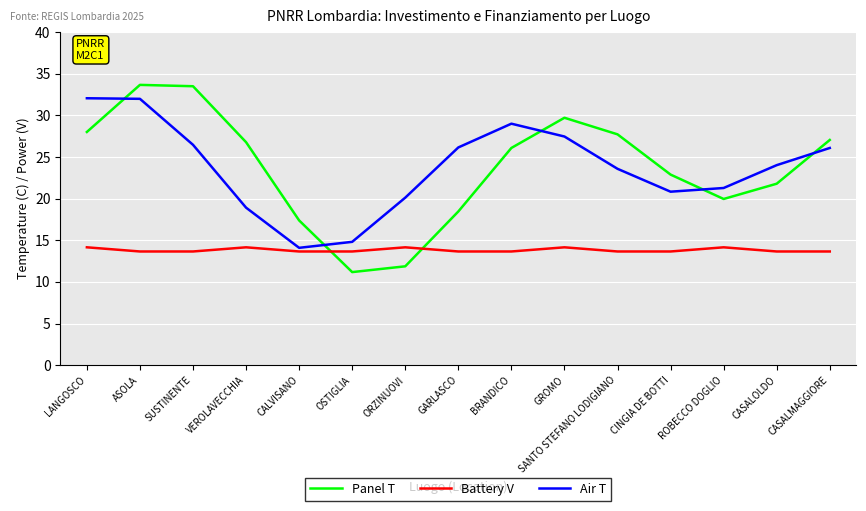

The Air T series shows 40.3 at CASALMAGGIORE. True or false?

False